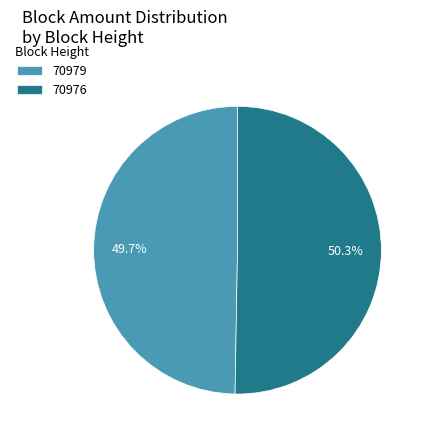

Is 70979 the majority of the pie?

No